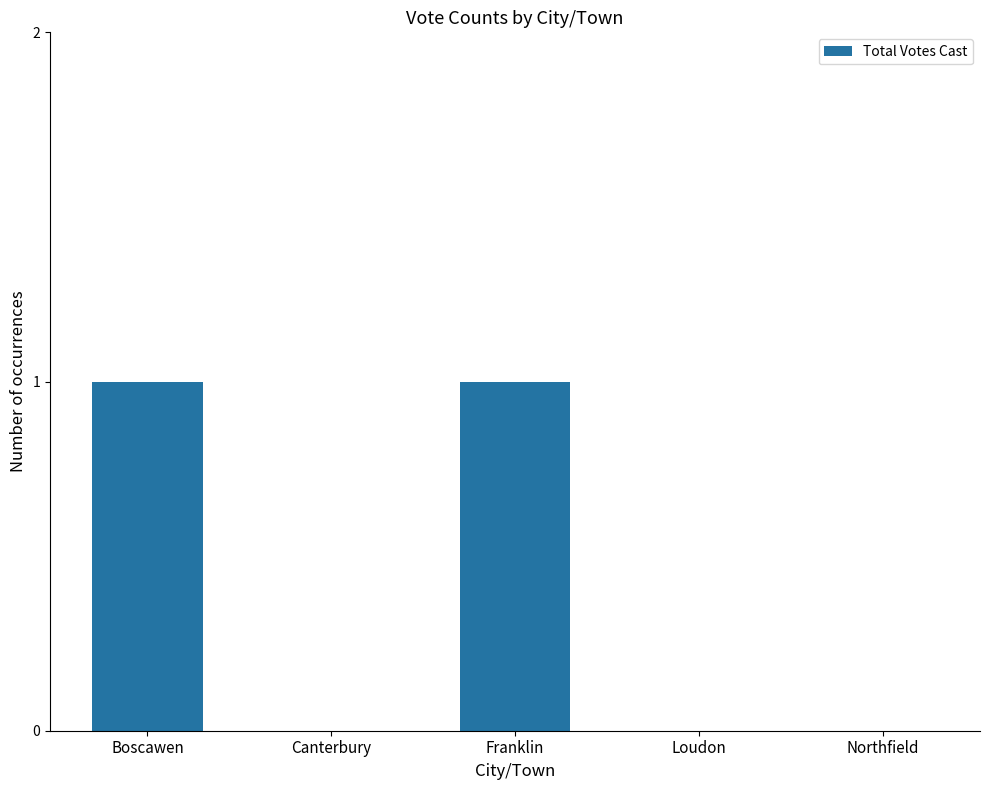

True or false: the data shows 1 at Franklin.

True